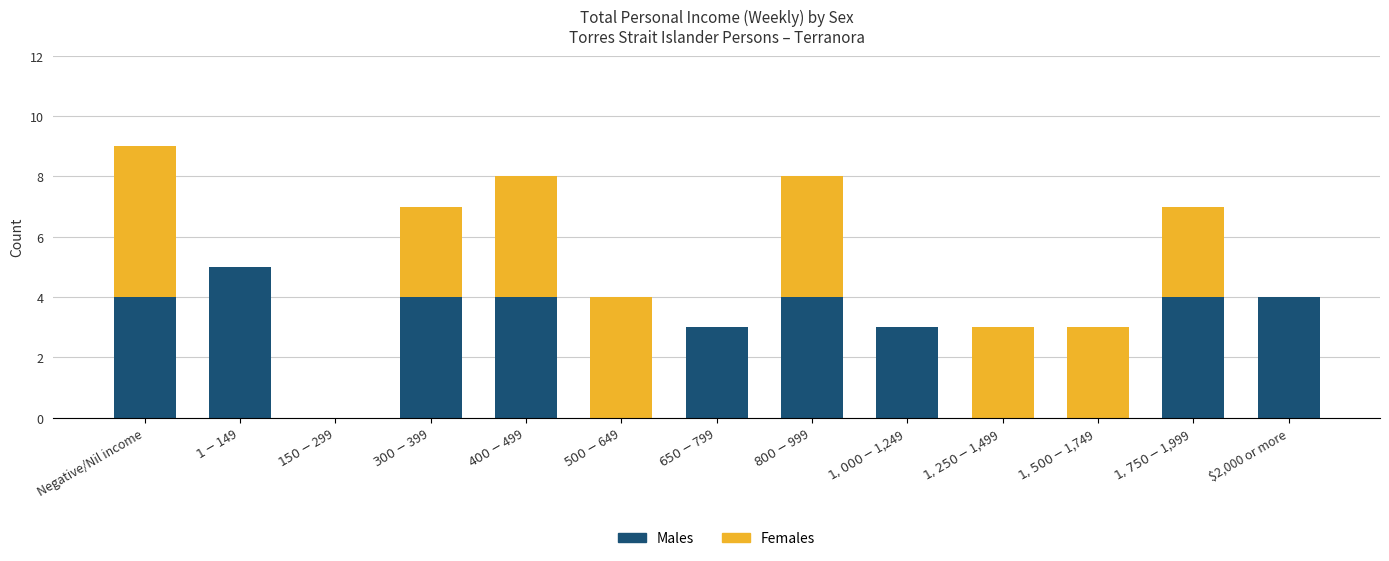

True or false: Males has a value of 4 at $2,000 or more.

True